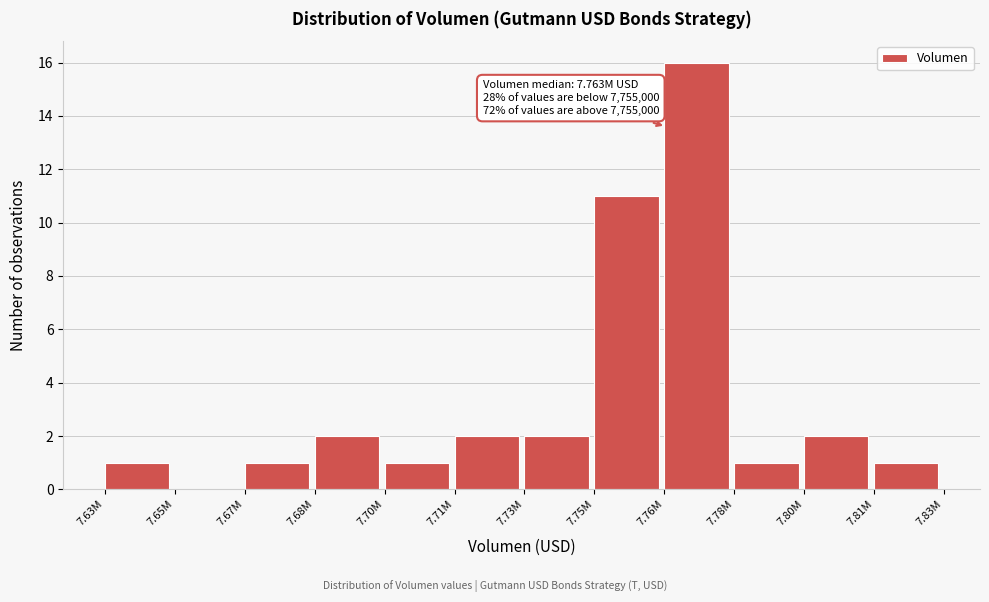

Reading left to right, transcribe all the data shown in this chart.

7.63M=1	7.65M=0	7.67M=1	7.68M=2	7.70M=1	7.71M=2	7.73M=2	7.75M=11	7.76M=16	7.78M=1	7.80M=2	7.81M=1